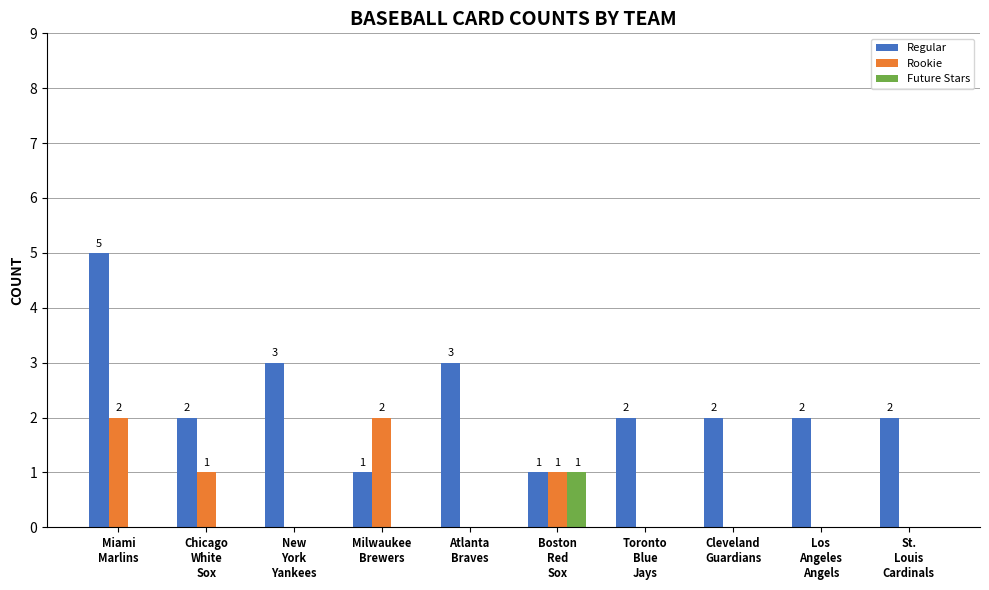

Which series has the largest total across all categories?

Regular